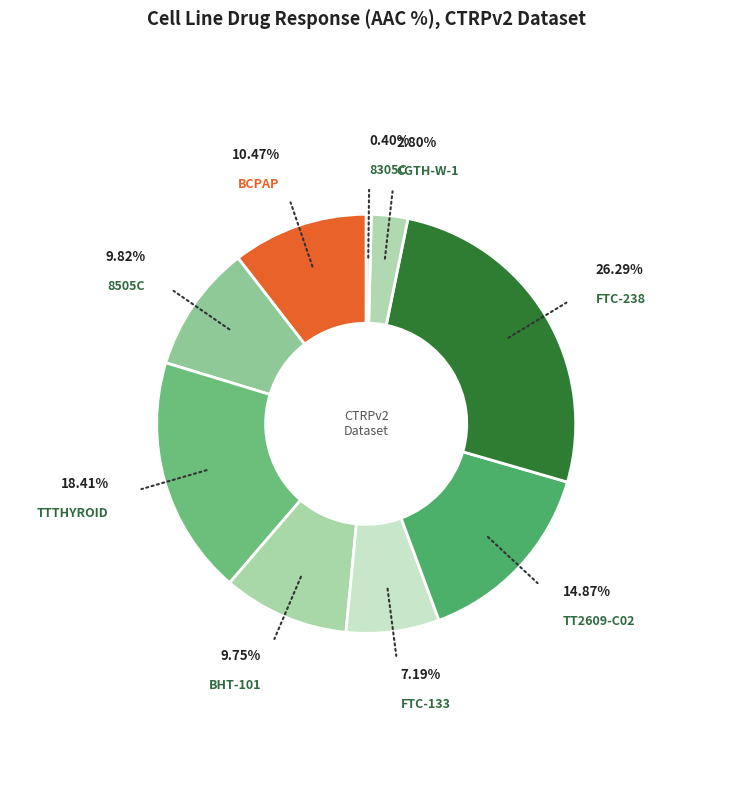

Count the number of slices in the pie.

9